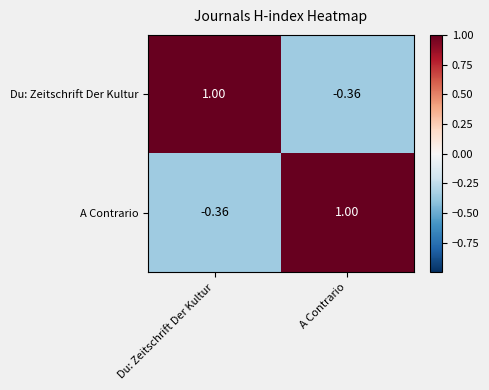

Rank the series at Du: Zeitschrift Der Kultur from lowest to highest value.

A Contrario, Du: Zeitschrift Der Kultur